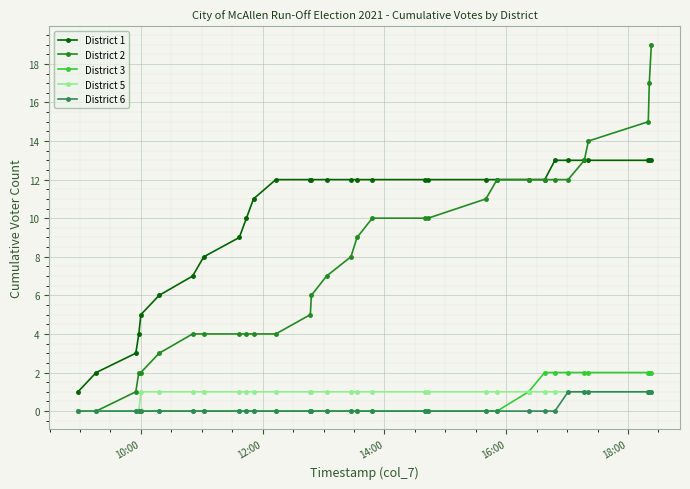

How many lines are shown in the chart?

5